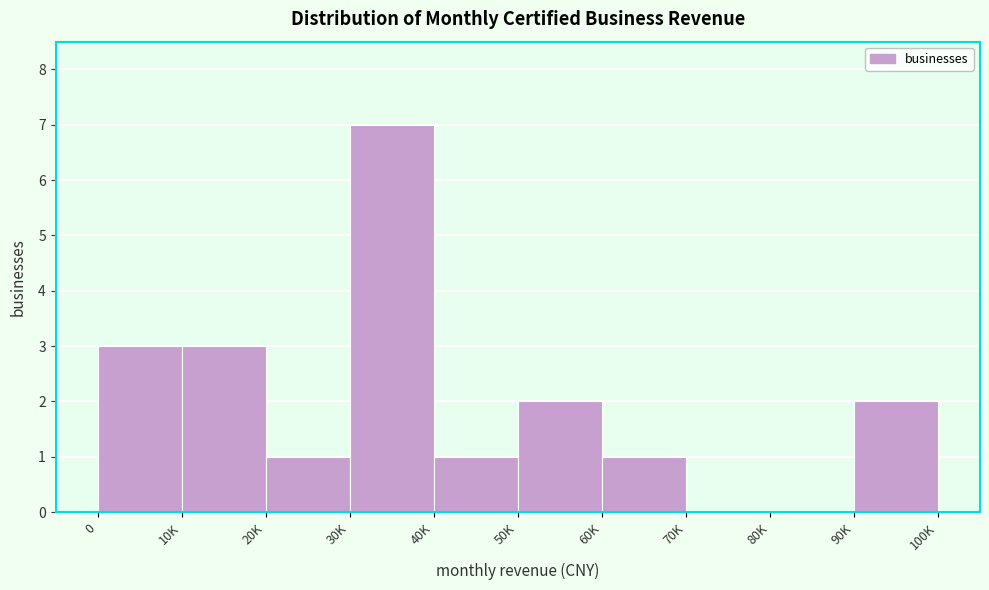

Reading left to right, list all the values displayed in this chart.

0=3	10K=3	20K=1	30K=7	40K=1	50K=2	60K=1	70K=0	80K=0	90K=2